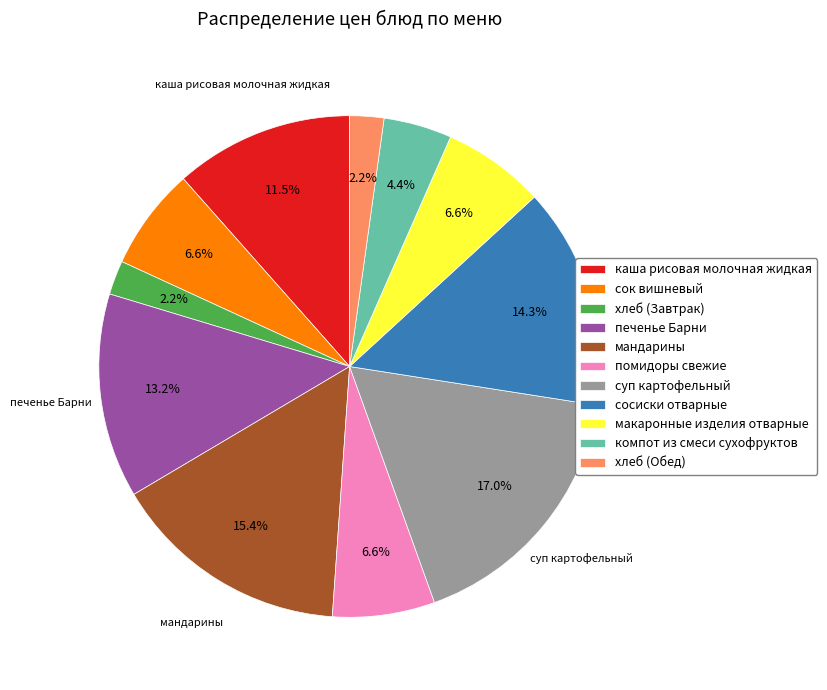

To the nearest percent, what is the average slice percentage?

9%